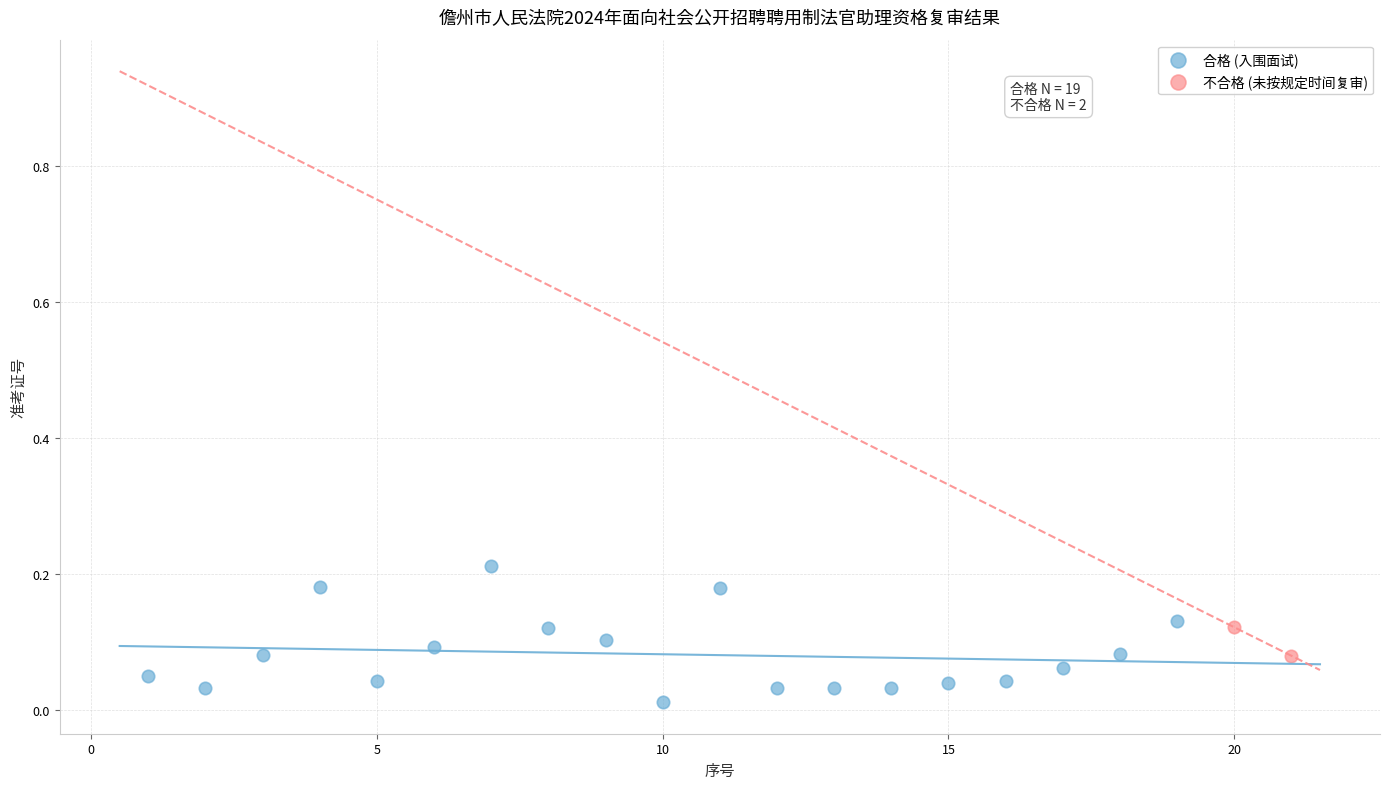

What are all the series names shown in the legend?

合格 (入围面试), 不合格 (未按规定时间复审)